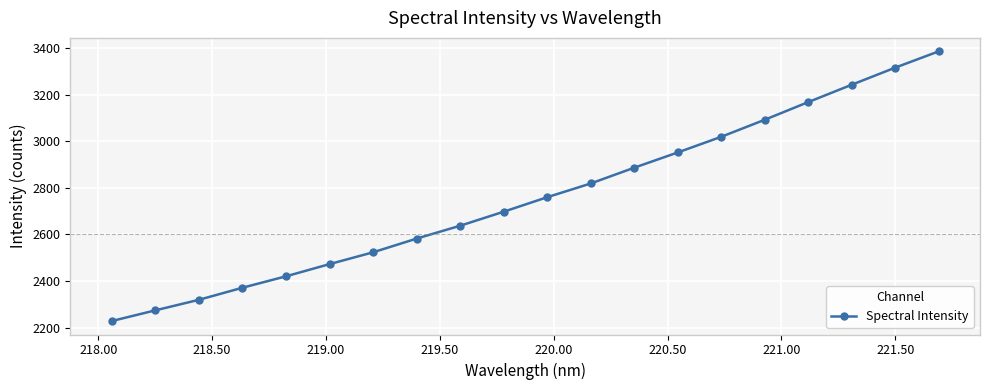

True or false: there are more than 2 points higher than both neighbors.

False